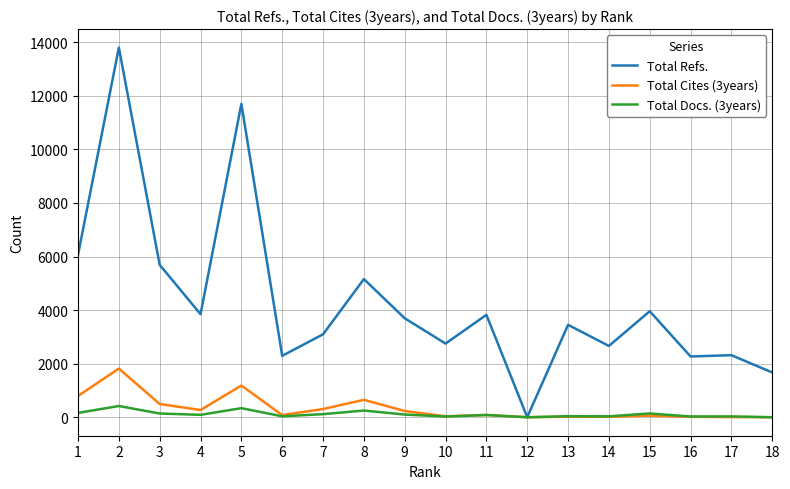

Which series has the largest range (max minus min)?

Total Refs.